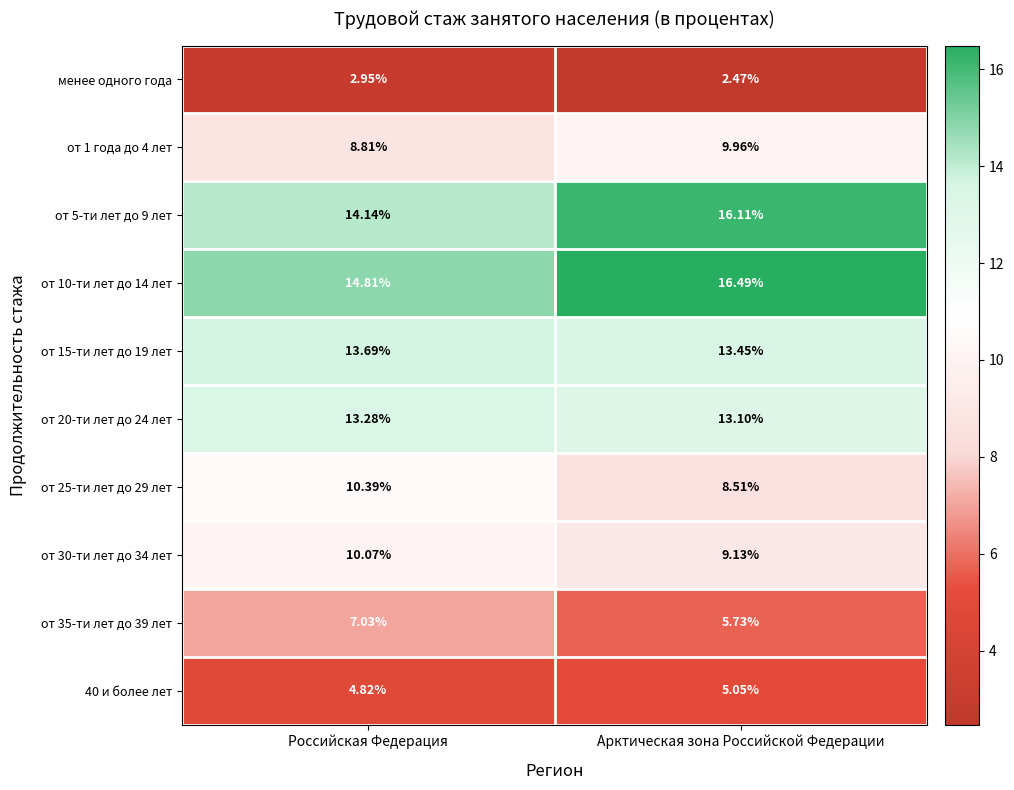

At which label is 40 и более лет closest to 4?

Российская Федерация